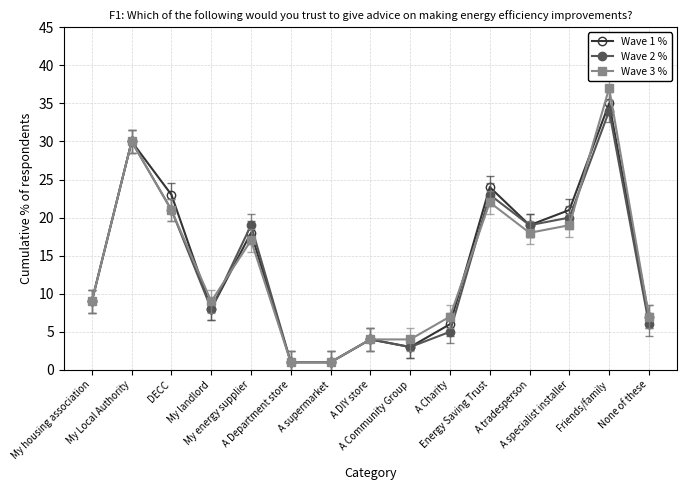

Reading left to right, what are all the values shown in this chart?

Wave 1 %: My housing association=9	My Local Authority=30	DECC=23	My landlord=8	My energy supplier=18	A Department store=1	A supermarket=1	A DIY store=4	A Community Group=3	A Charity=6	Energy Saving Trust=24	A tradesperson=19	A specialist installer=21	Friends/family=35	None of these=7
Wave 2 %: My housing association=9	My Local Authority=30	DECC=21	My landlord=8	My energy supplier=19	A Department store=1	A supermarket=1	A DIY store=4	A Community Group=3	A Charity=5	Energy Saving Trust=23	A tradesperson=19	A specialist installer=20	Friends/family=34	None of these=6
Wave 3 %: My housing association=9	My Local Authority=30	DECC=21	My landlord=9	My energy supplier=17	A Department store=1	A supermarket=1	A DIY store=4	A Community Group=4	A Charity=7	Energy Saving Trust=22	A tradesperson=18	A specialist installer=19	Friends/family=37	None of these=7